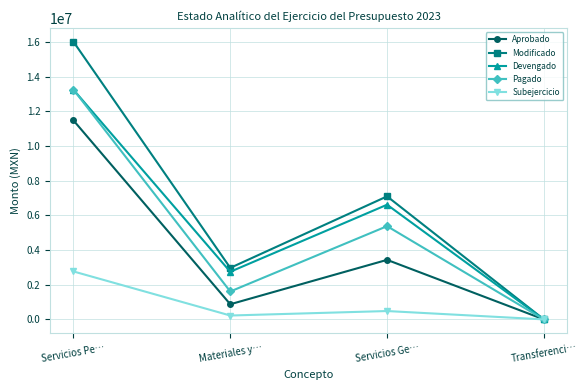

How many positive values does the Devengado series have?

3